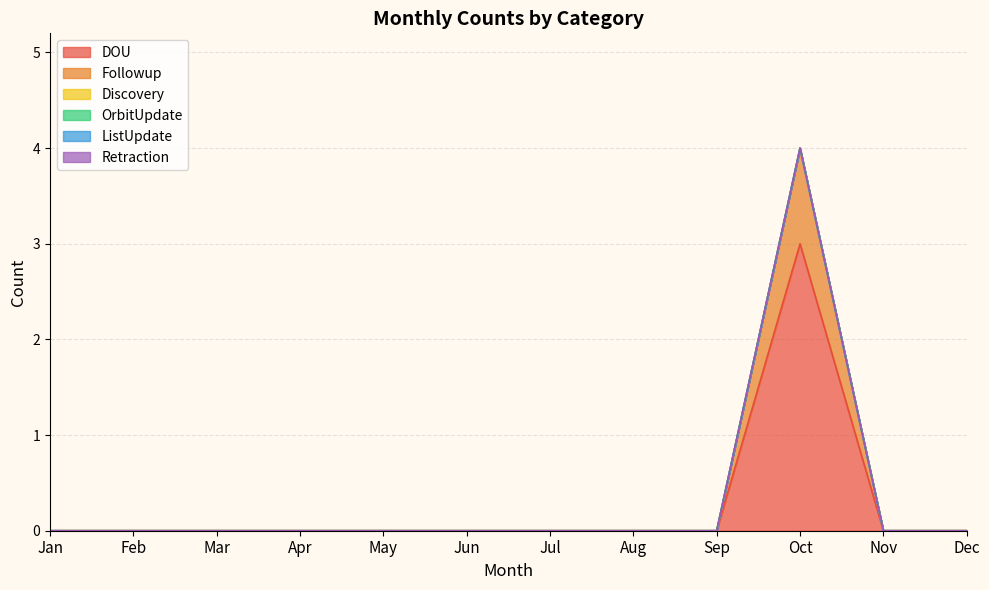

Between Jan and Mar, which series saw the biggest shift?

DOU